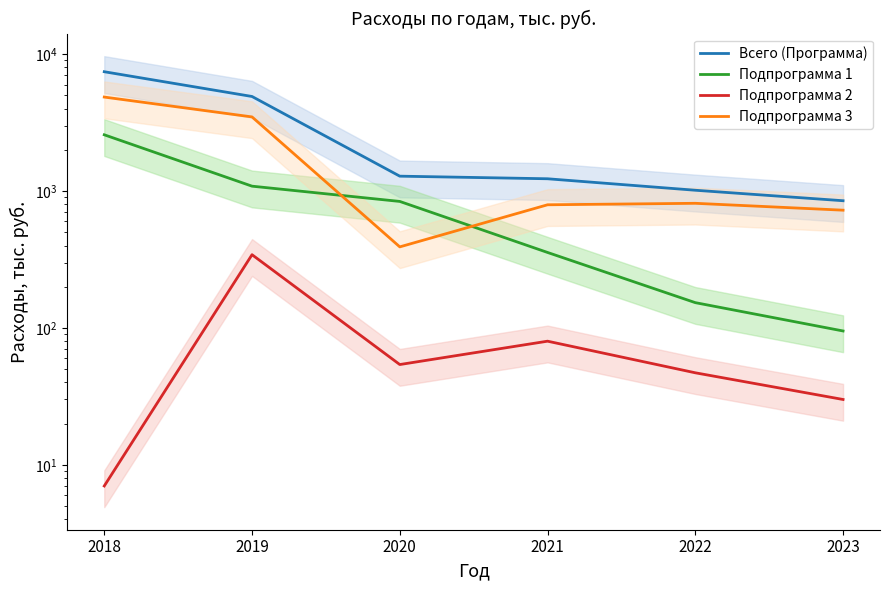

How many data points in Подпрограмма 2 are less than 54?

3